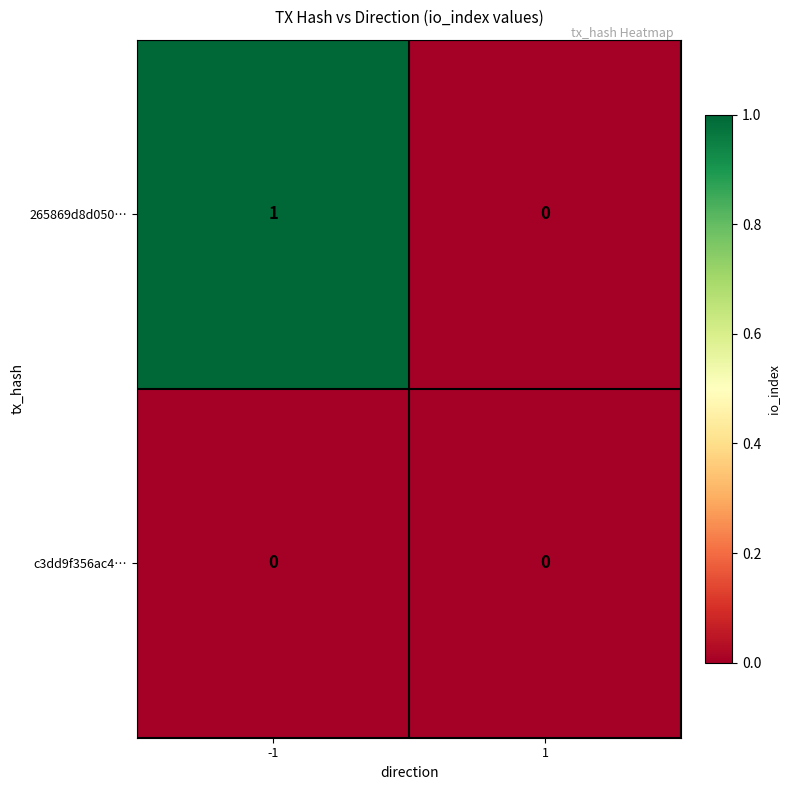

The c3dd9f356ac4… series shows 0 at 1. True or false?

True